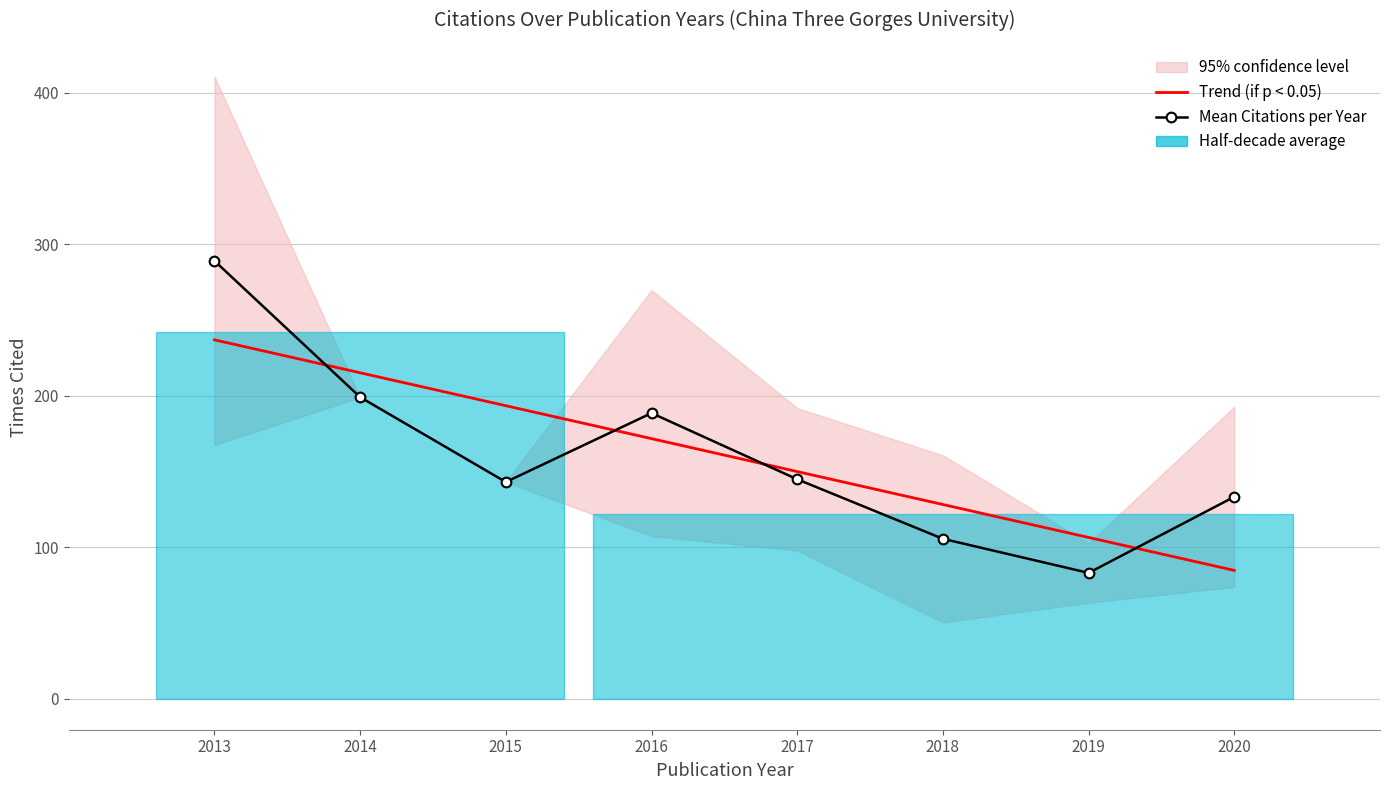

The Mean Citations per Year series shows 248.8 at 2016. True or false?

False